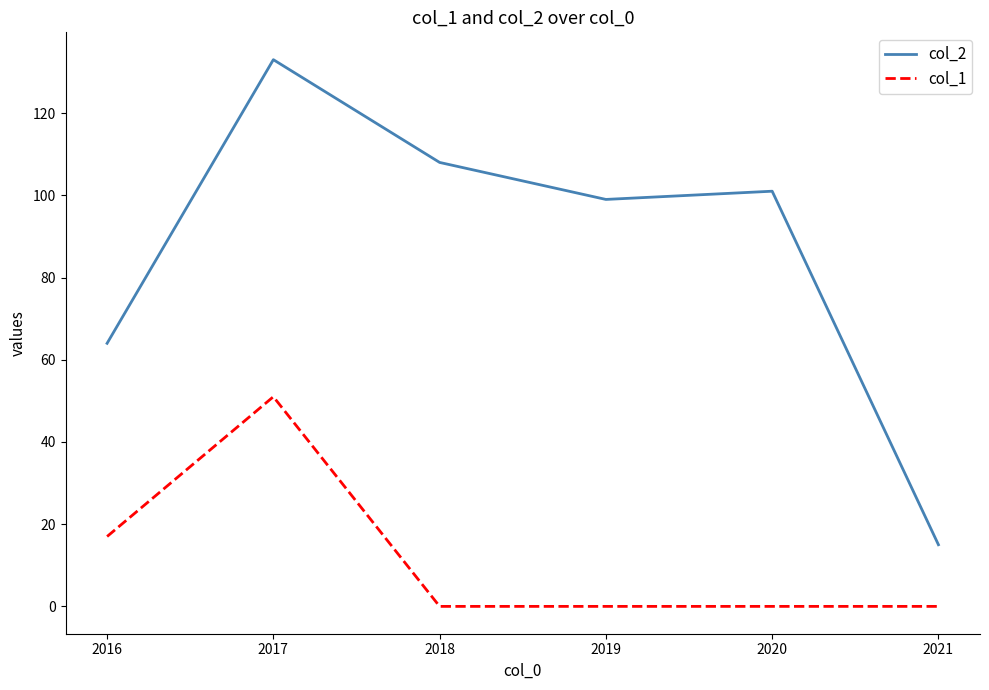

At which category does the chart reach its peak across all series?

2017